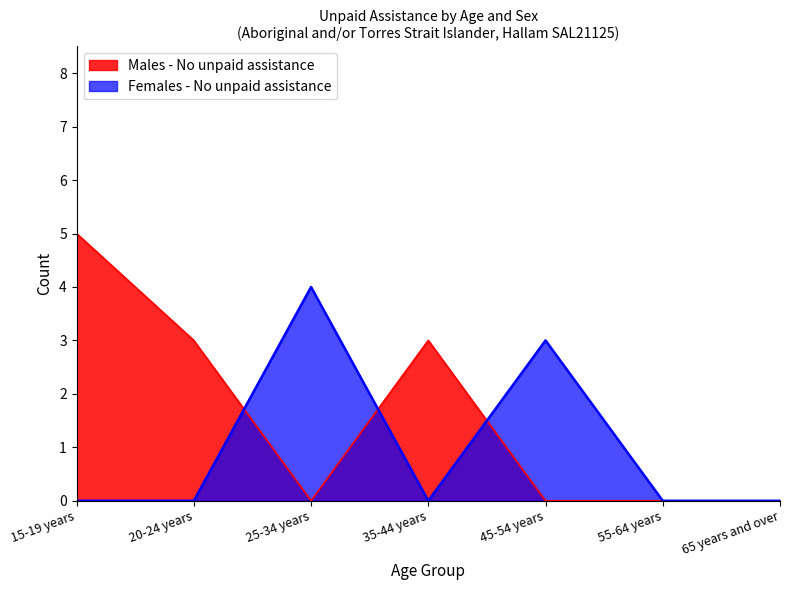

Reading left to right, transcribe all the data shown in this chart.

Males - No unpaid assistance: 5	3	0	3	0	0	0
Females - No unpaid assistance: 0	0	4	0	3	0	0